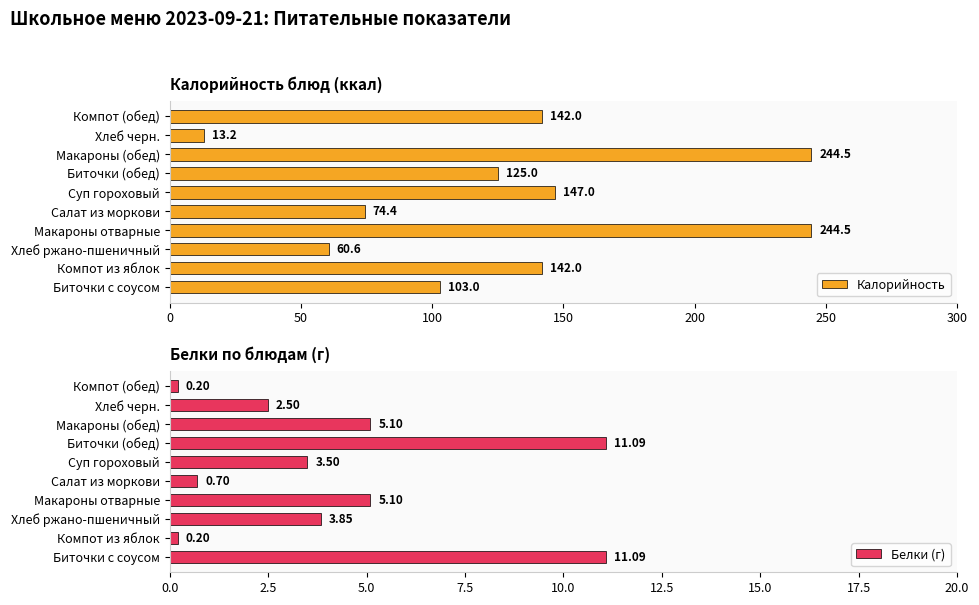

Which category has the lowest value in the Калорийность series?

Хлеб черн.